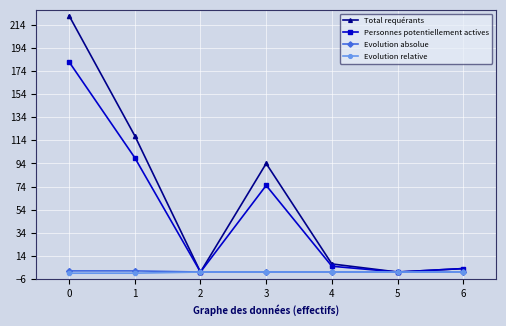

True or false: Evolution absolue has a value of 1 at 0.

True